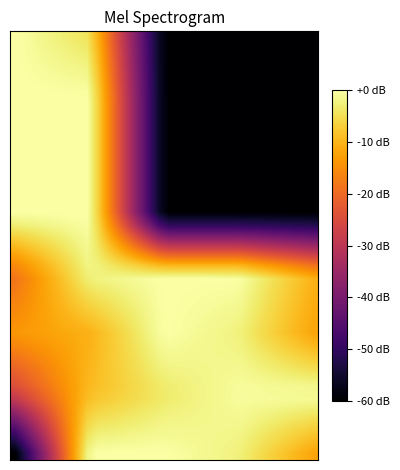

What is the smallest value displayed?

-60.0